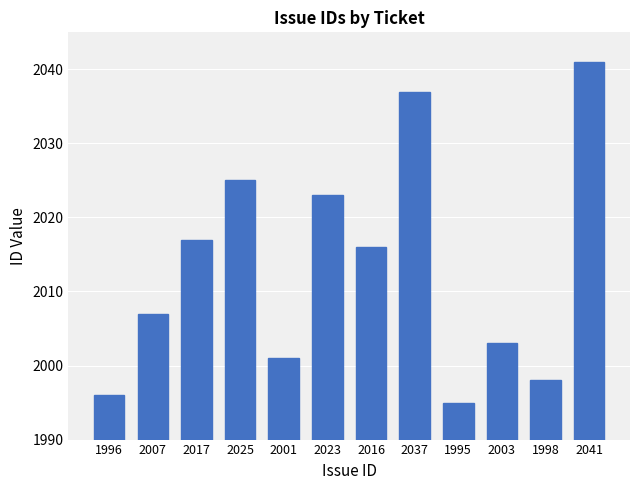

Which label corresponds to the largest value in the chart?

2041